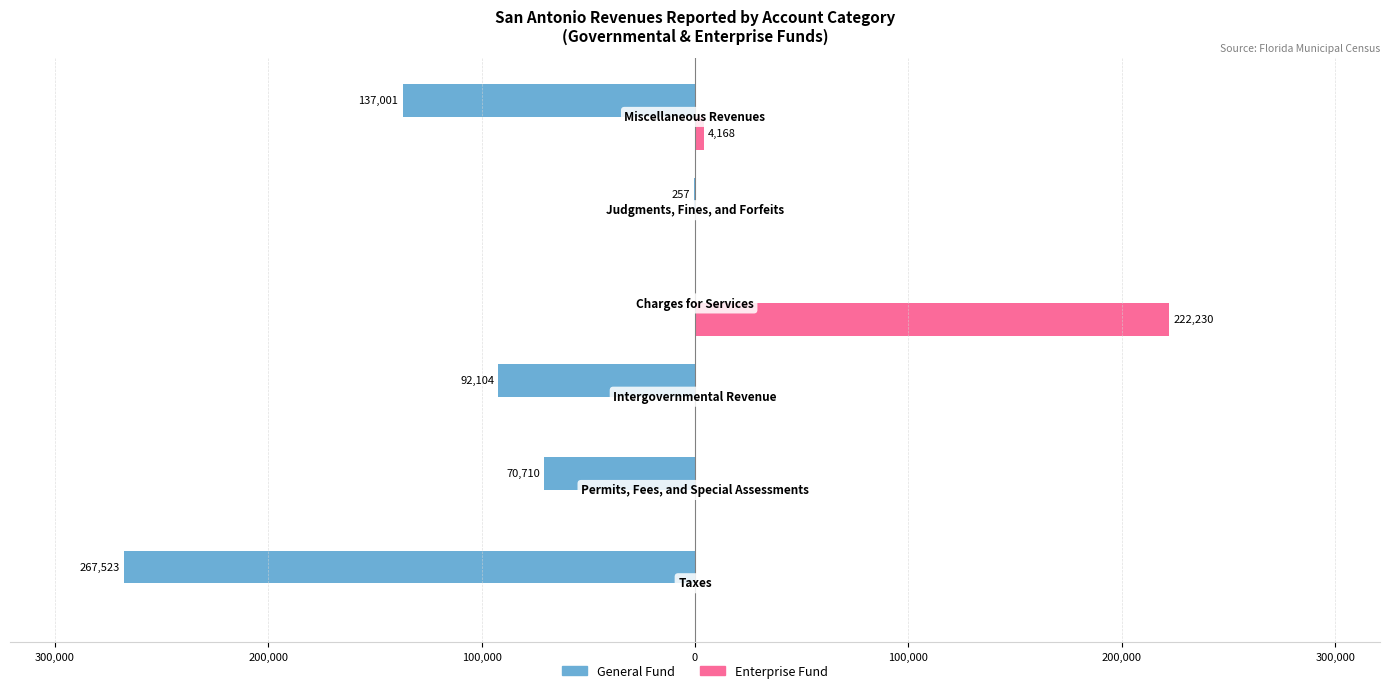

What is the sum of all General Fund values?

-567595